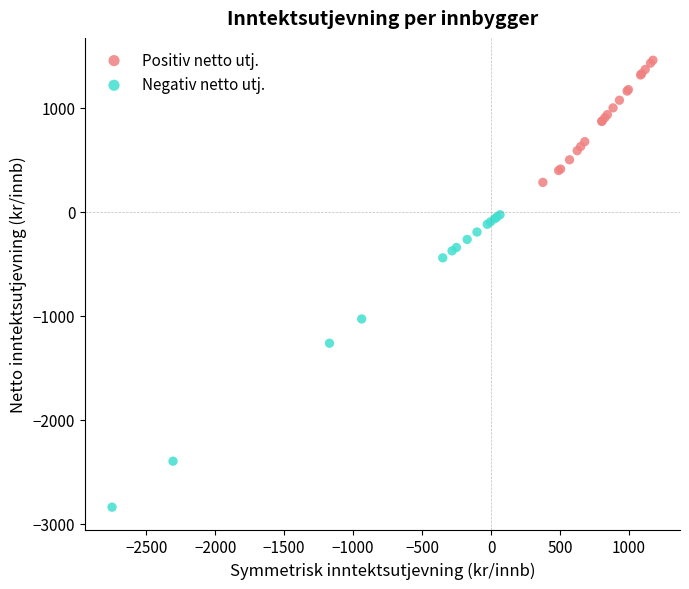

Which series has the widest spread of Y values?

Negativ netto utj.